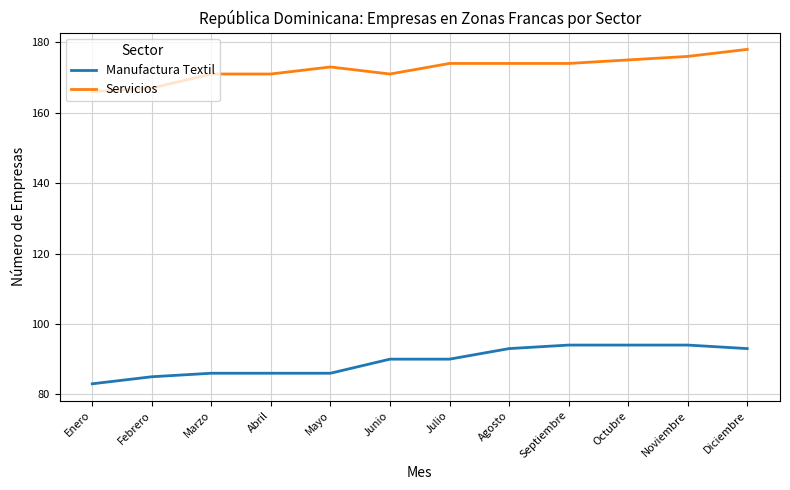

What are all the series names shown in the legend?

Manufactura Textil, Servicios